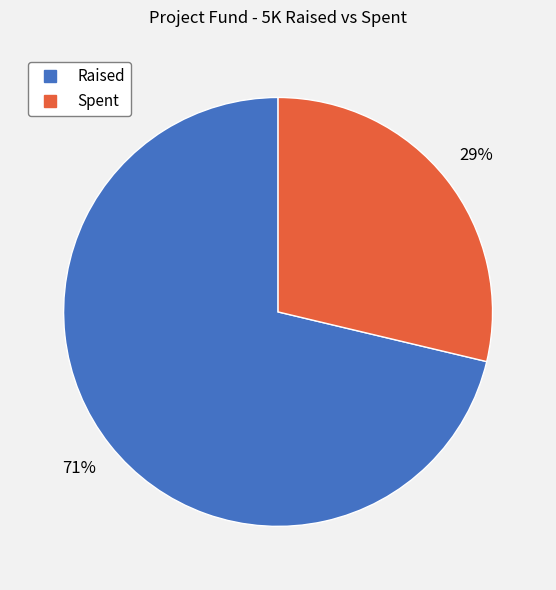

Between Raised and Spent, which is larger?

Raised